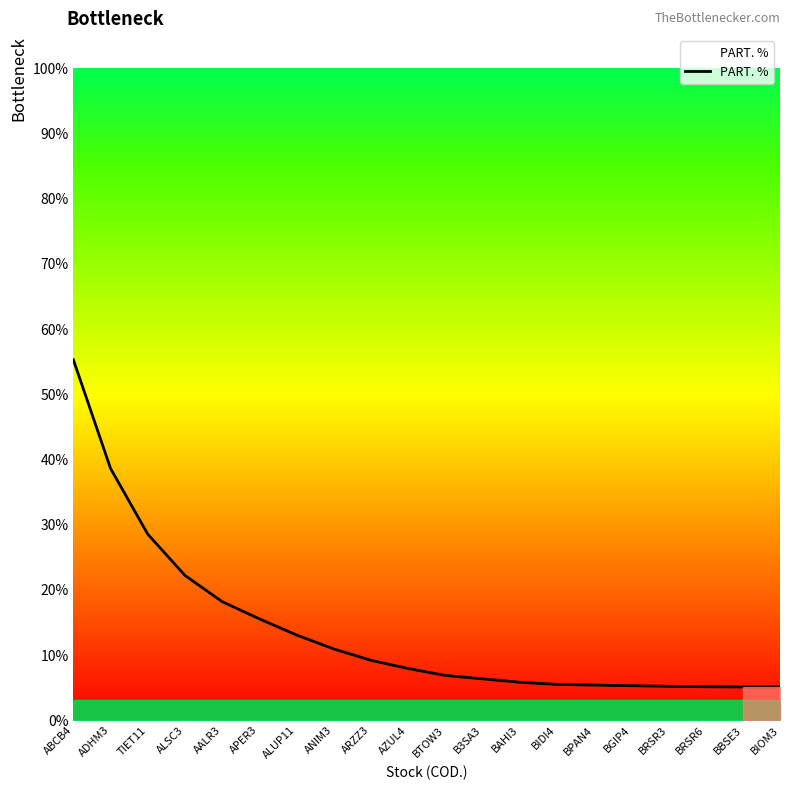

Which has a higher value, ANIM3 or ARZZ3?

ANIM3